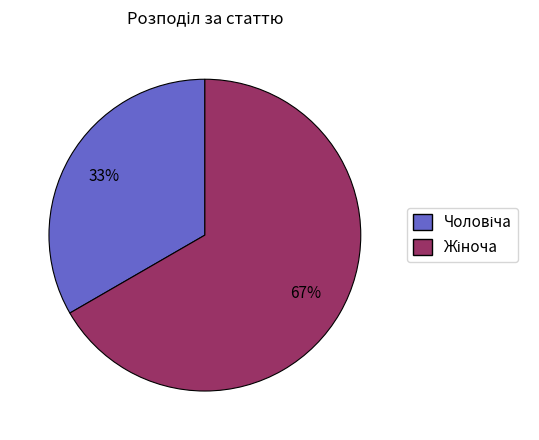

Is there a majority slice in this chart?

Yes